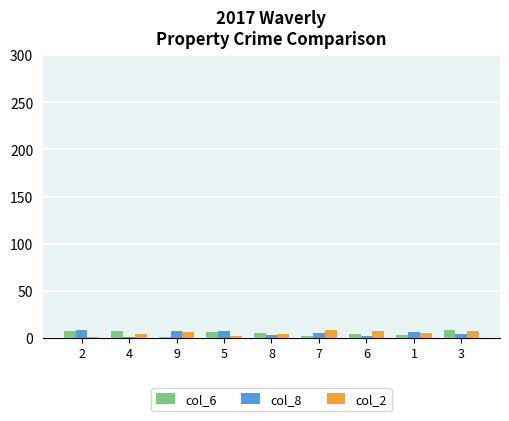

The col_6 series shows 5 at 8. True or false?

True